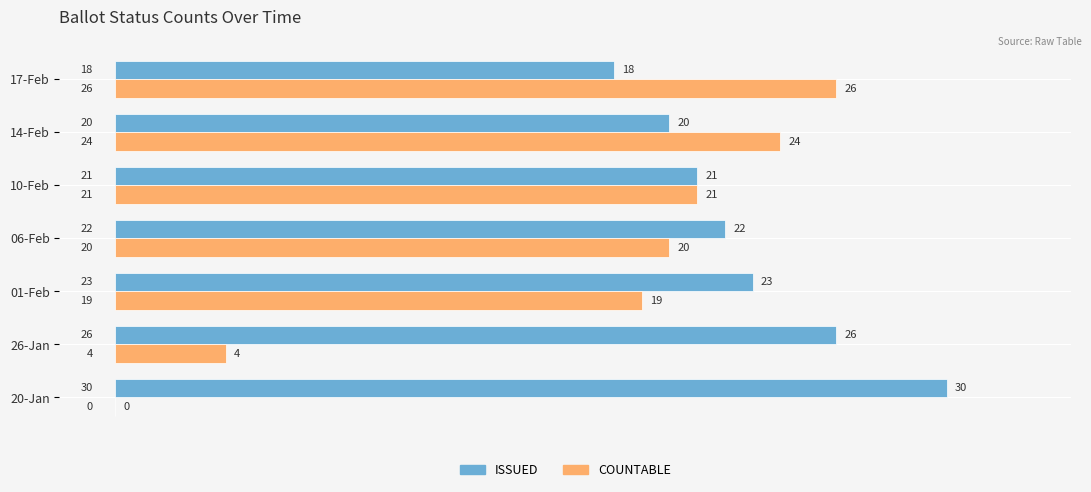

What is the sum of the COUNTABLE values at 14-Feb and 01-Feb?

43